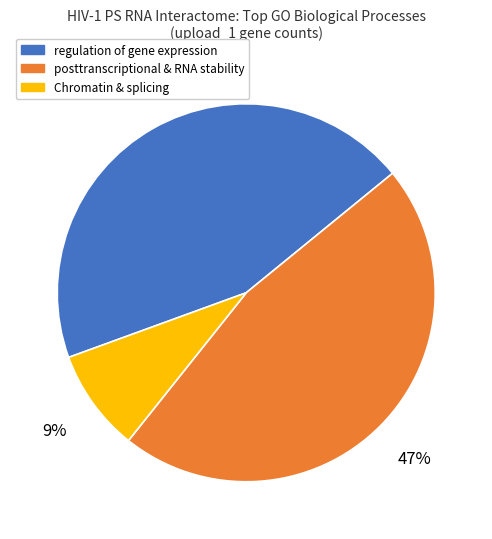

Does any single category account for the majority?

No